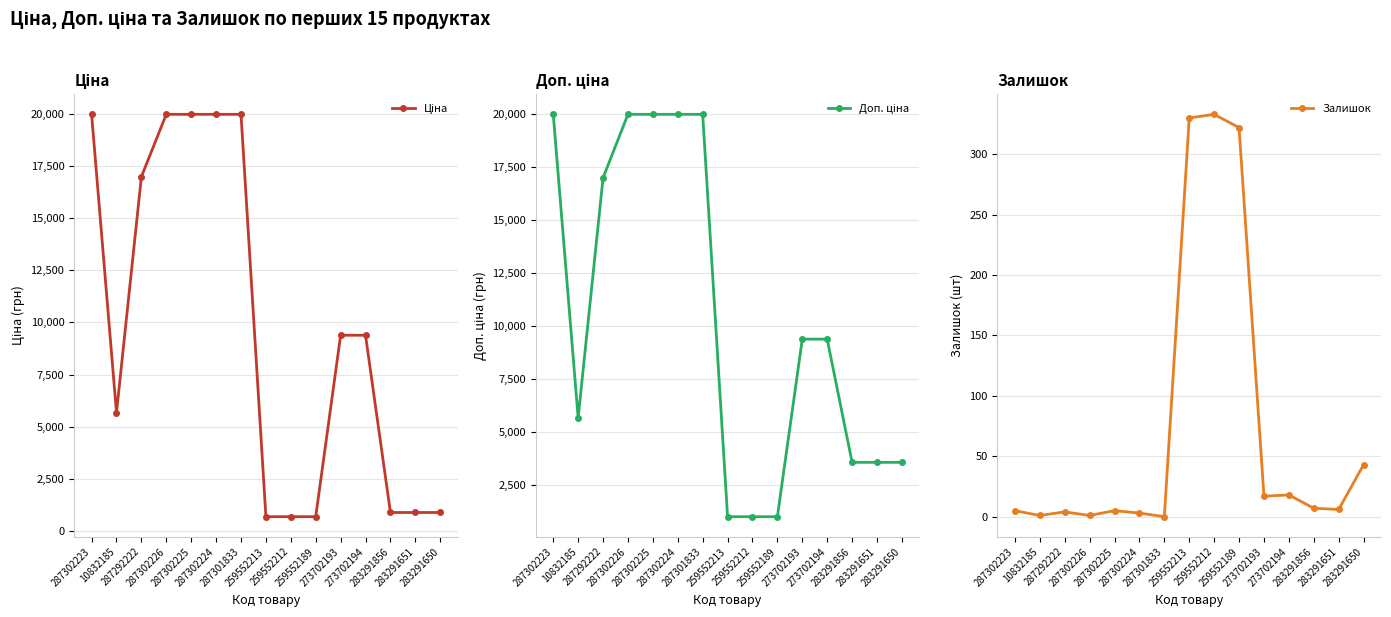

Reading left to right, transcribe all the data shown in this chart.

Ціна: 19964.2	5673.8	16976.3	19964.2	19964.2	19964.2	19964.2	693.7	693.7	693.7	9384.0	9384.0	895.9	895.9	895.9
Доп. ціна: 19964.2	5673.8	16976.3	19964.2	19964.2	19964.2	19964.2	1024.6	1024.6	1024.6	9384.0	9384.0	3583.6	3583.6	3583.6
Залишок: 5.0	1.0	4.0	1.0	5.0	3.0	0.0	330.0	333.0	322.0	17.0	18.0	7.0	6.0	43.0